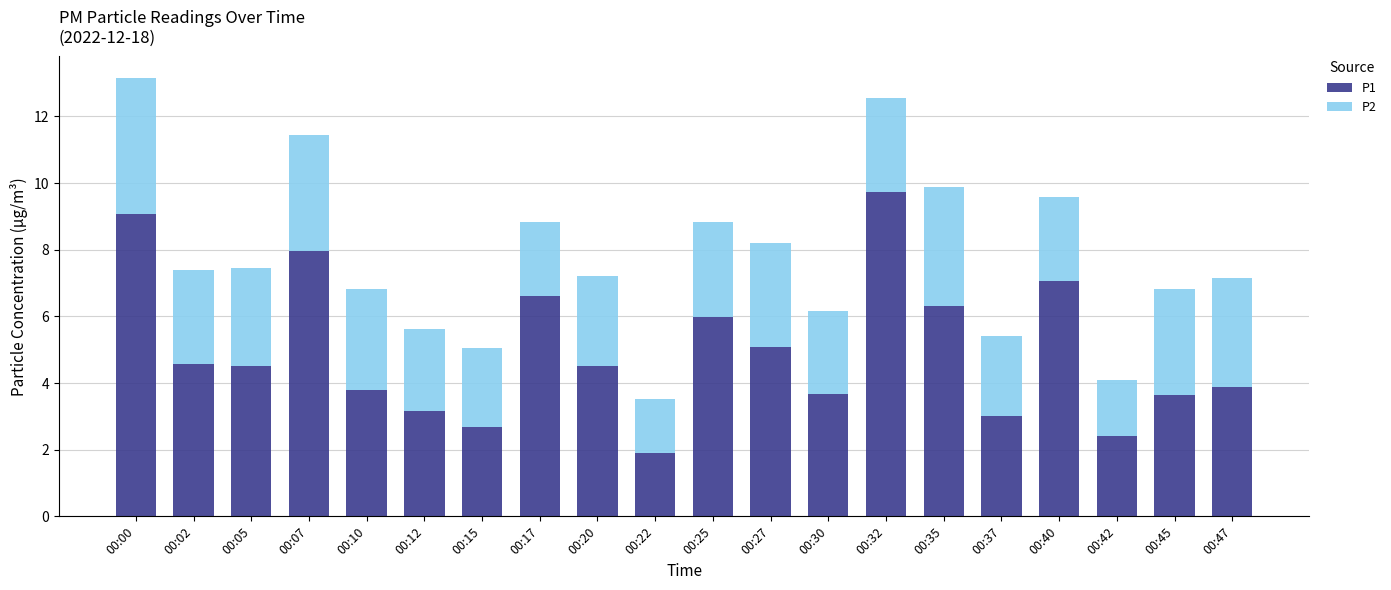

How many values in the P1 series are below 4?

9